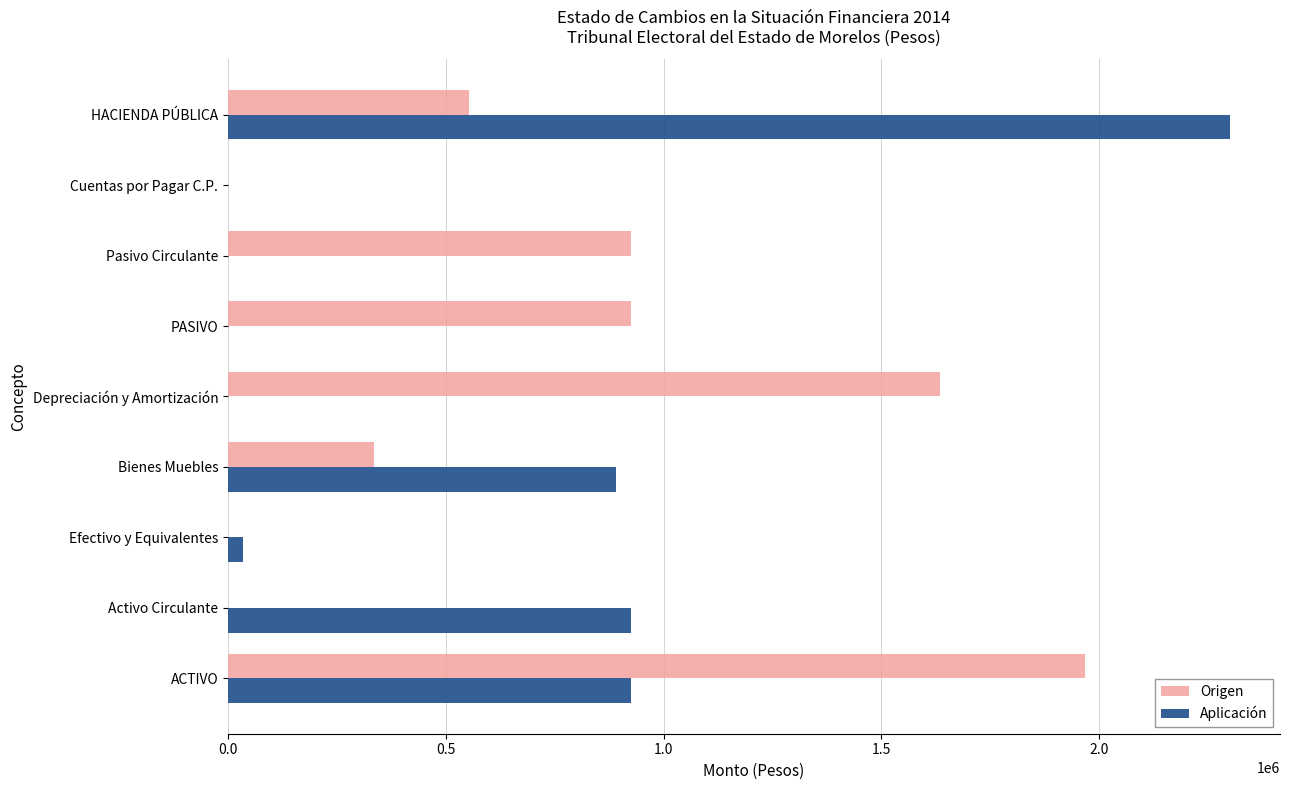

The value of Origen at Bienes Muebles is 334386.2. True or false?

True